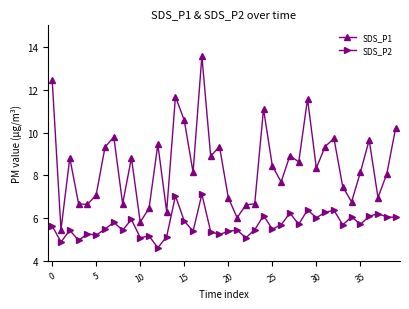

Rank the series by their average value, from lowest to highest.

SDS_P2, SDS_P1